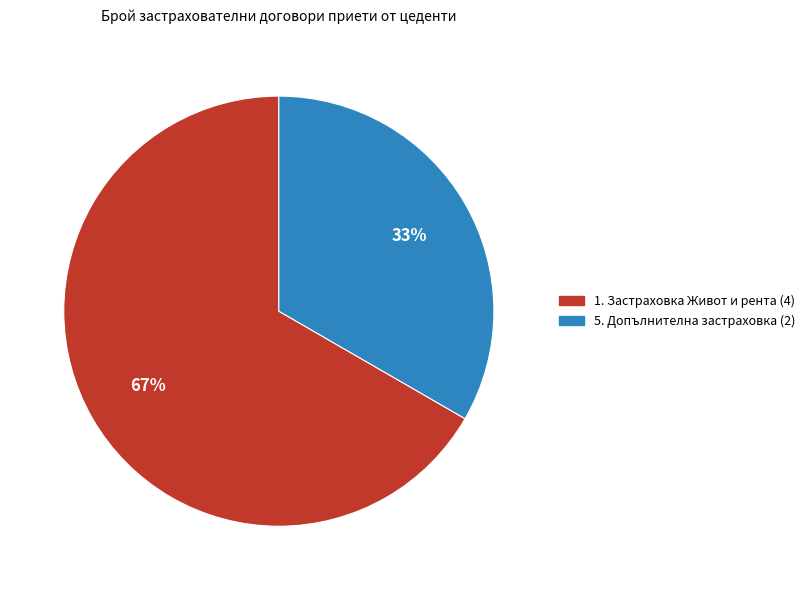

Count the number of slices in the pie.

2